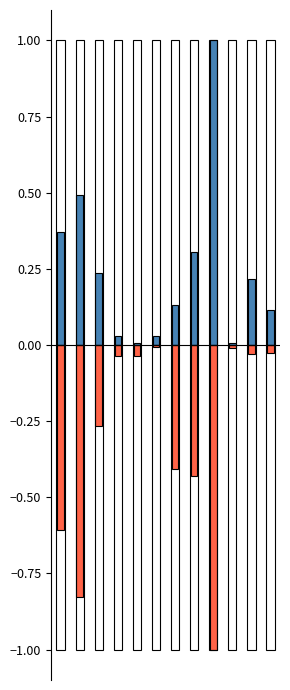

The Белки series shows 0.2 at 2. True or false?

True